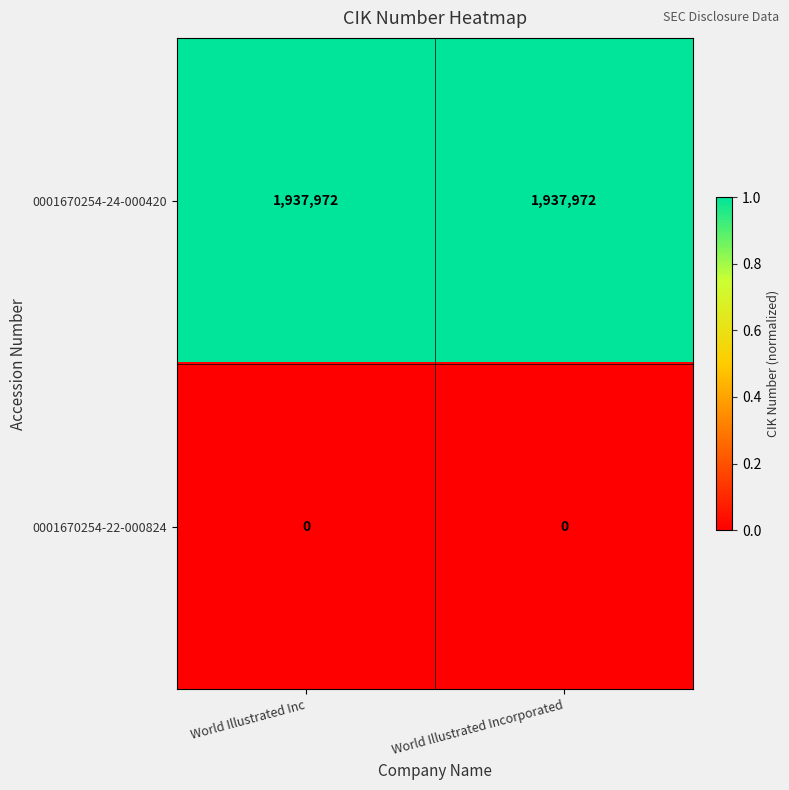

What is the spread (max minus min) of values at World Illustrated Incorporated?

1937972